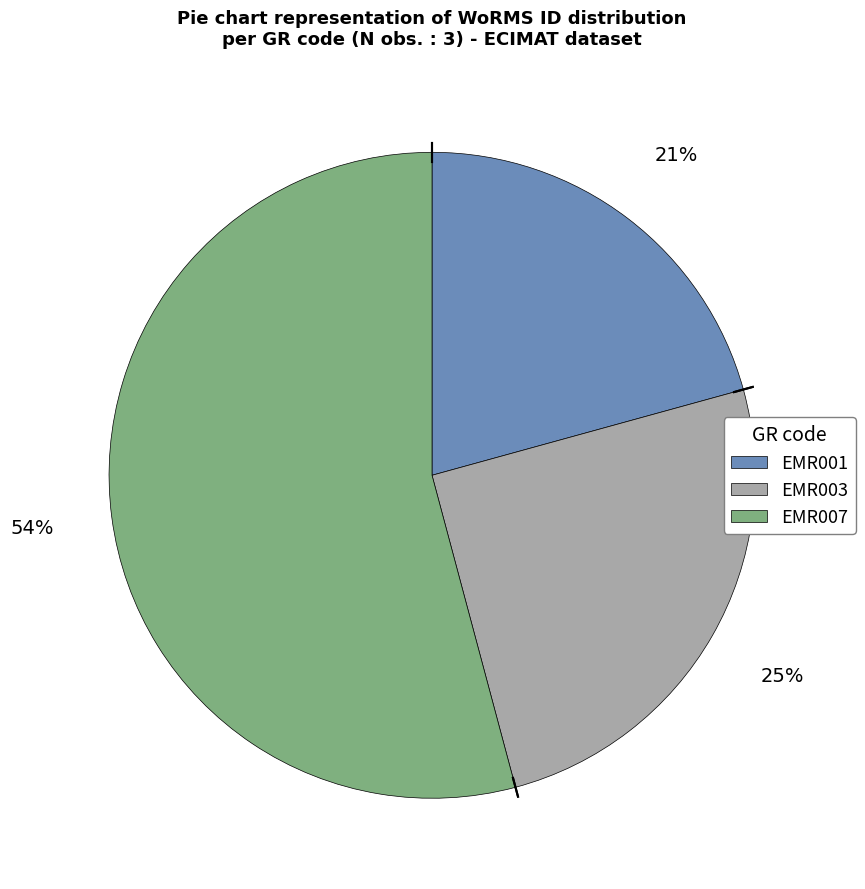

Which slice represents more than half of the pie?

EMR007